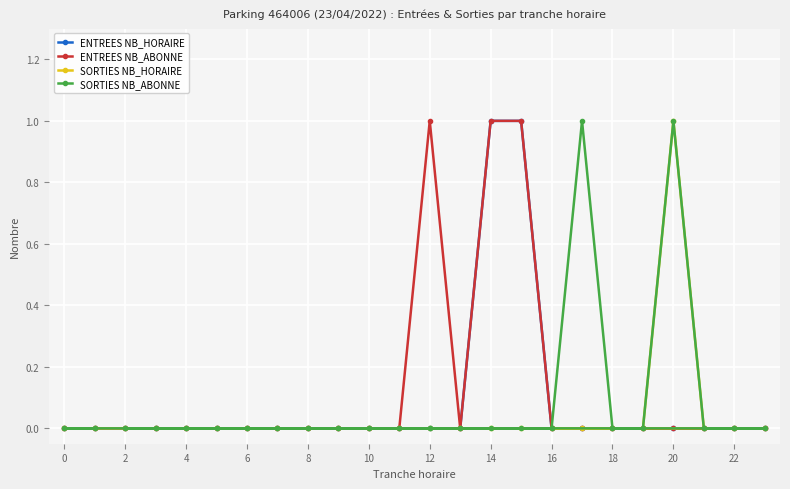

The value of ENTREES NB_ABONNE at 12 is 0. True or false?

False